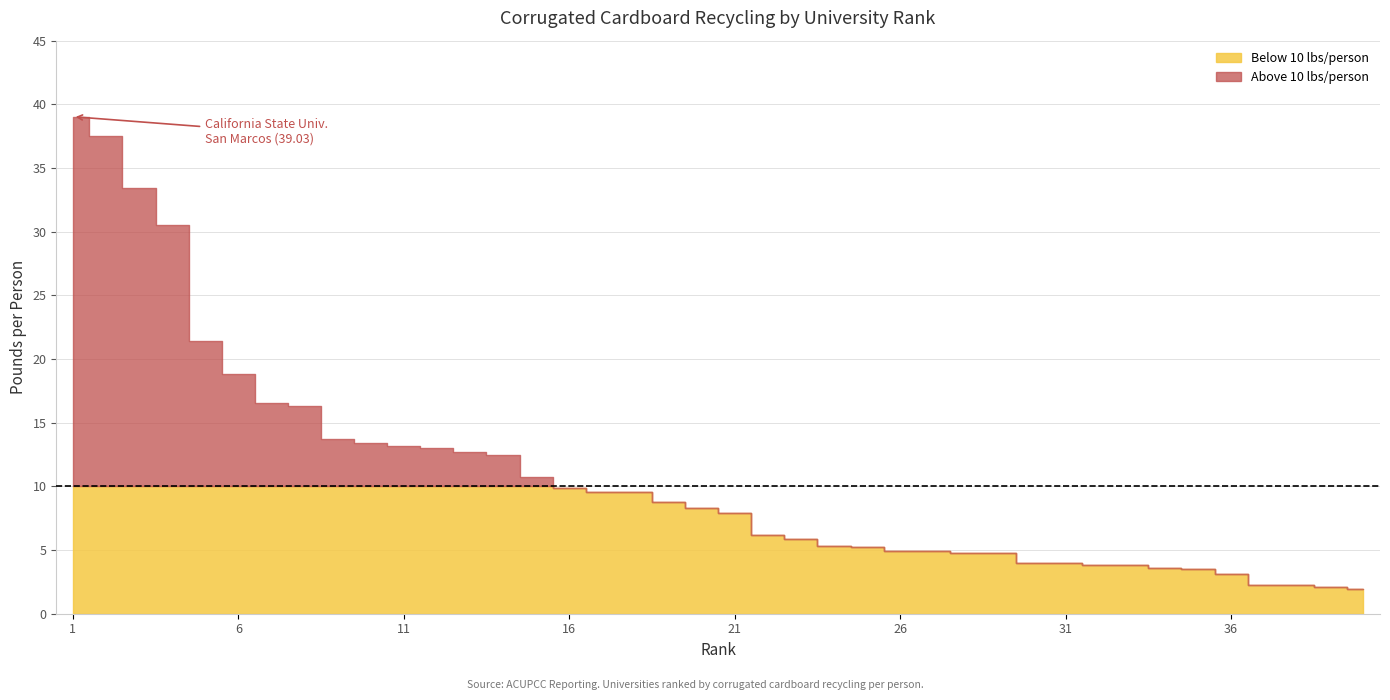

True or false: the data shows 3.1 at 36.

True